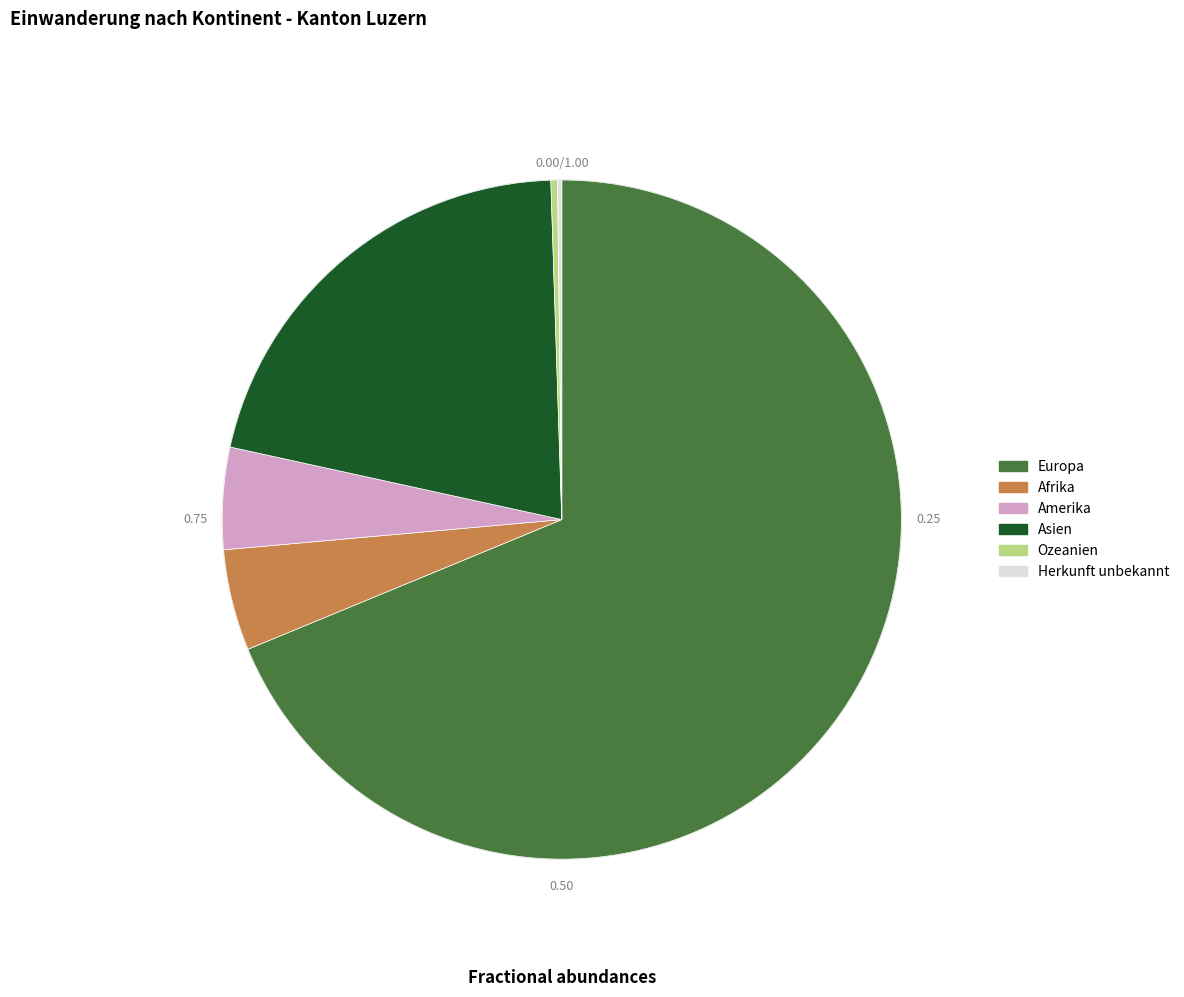

What is the total percentage of Europa and Asien?

89.8%